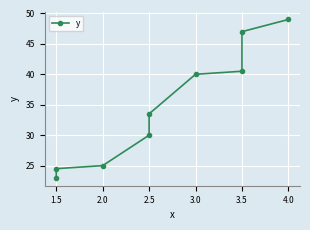

True or false: the data shows 40.0 at 3.0.

True